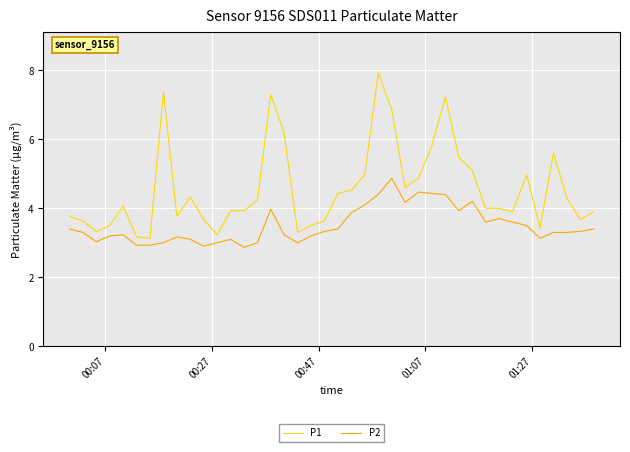

Which series has the widest spread of values?

P1